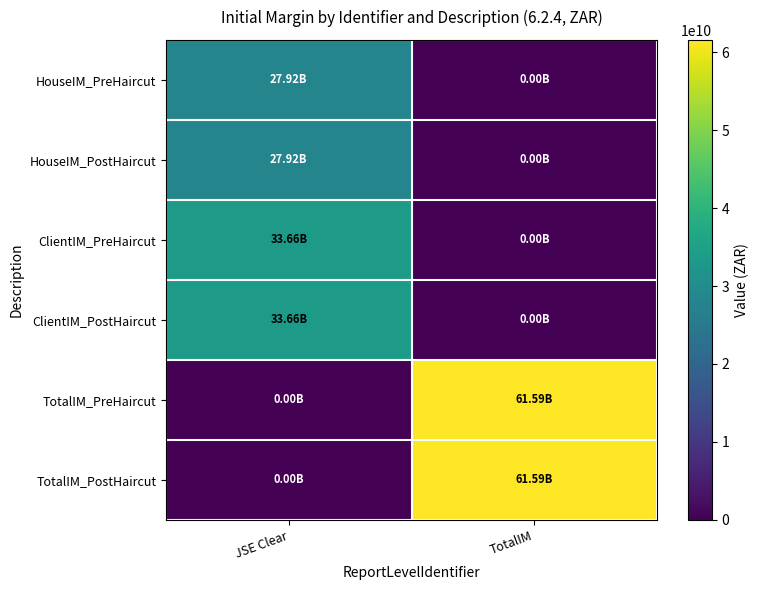

At how many categories does at least one series exceed 13200853159?

2